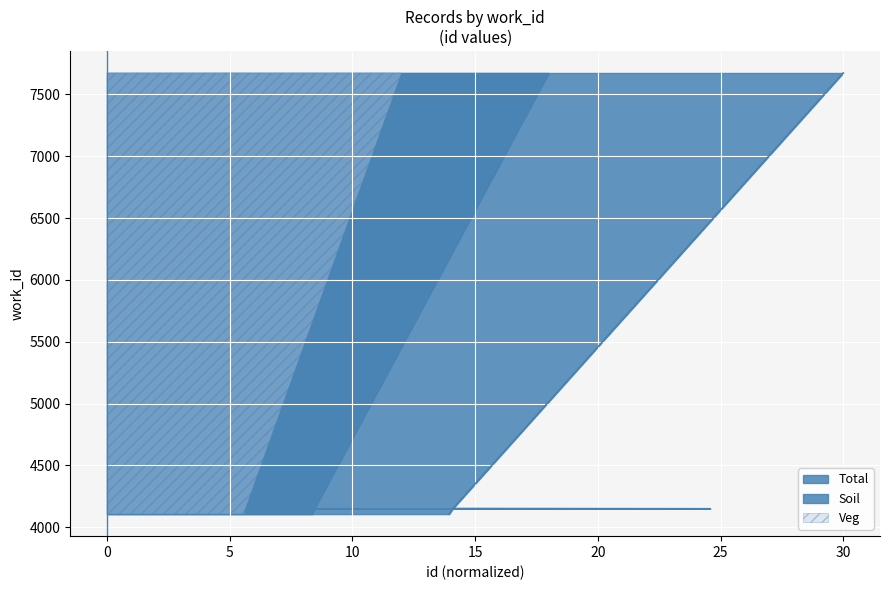

What is the sum of all values?

44894